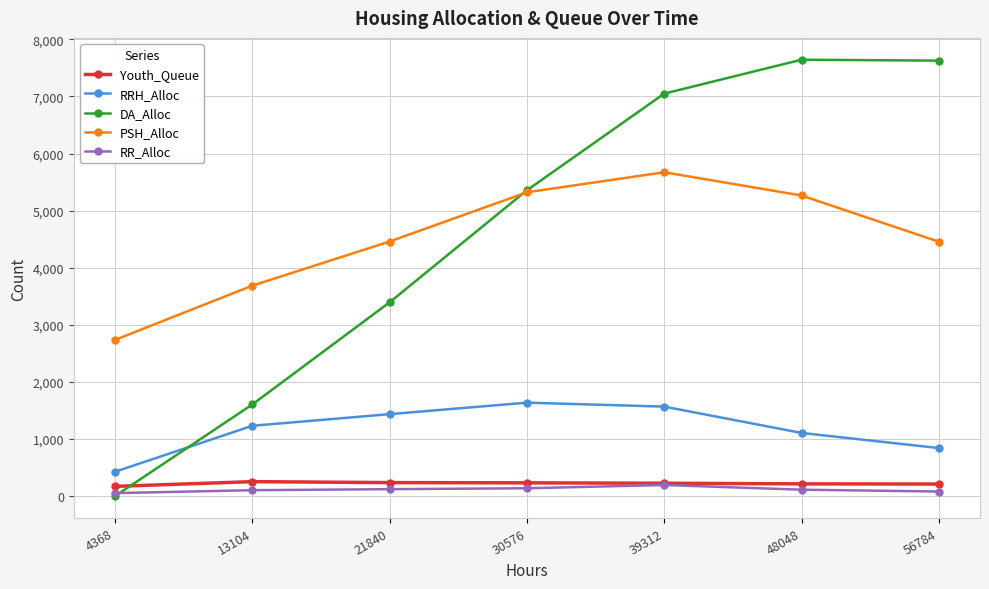

What is the difference between the maximum and minimum values in the RR_Alloc series?

142